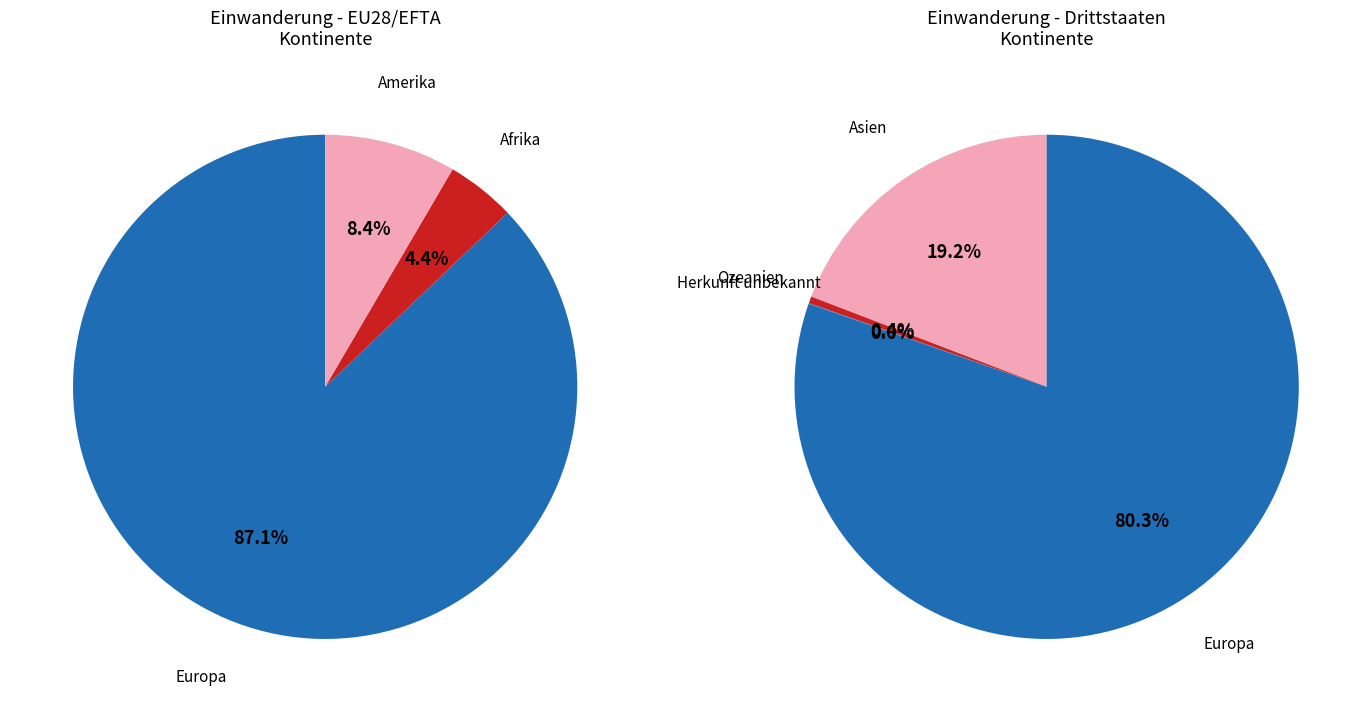

What percentage is the Afrika slice, to the nearest percent?

4%